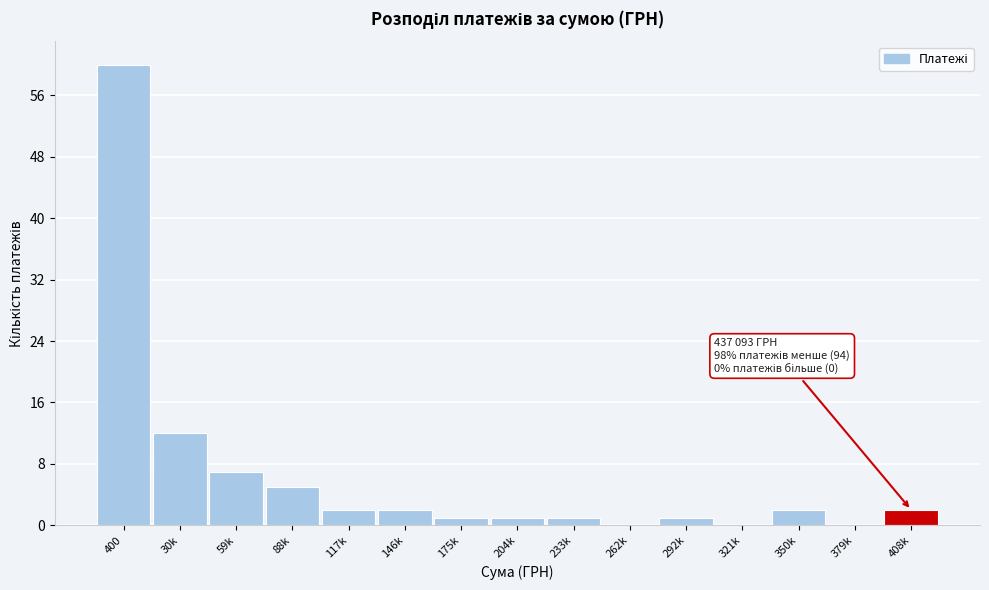

Reading left to right, extract all data points from this chart.

400=60	30k=12	59k=7	88k=5	117k=2	146k=2	175k=1	204k=1	233k=1	262k=0	292k=1	321k=0	350k=2	379k=0	408k=2